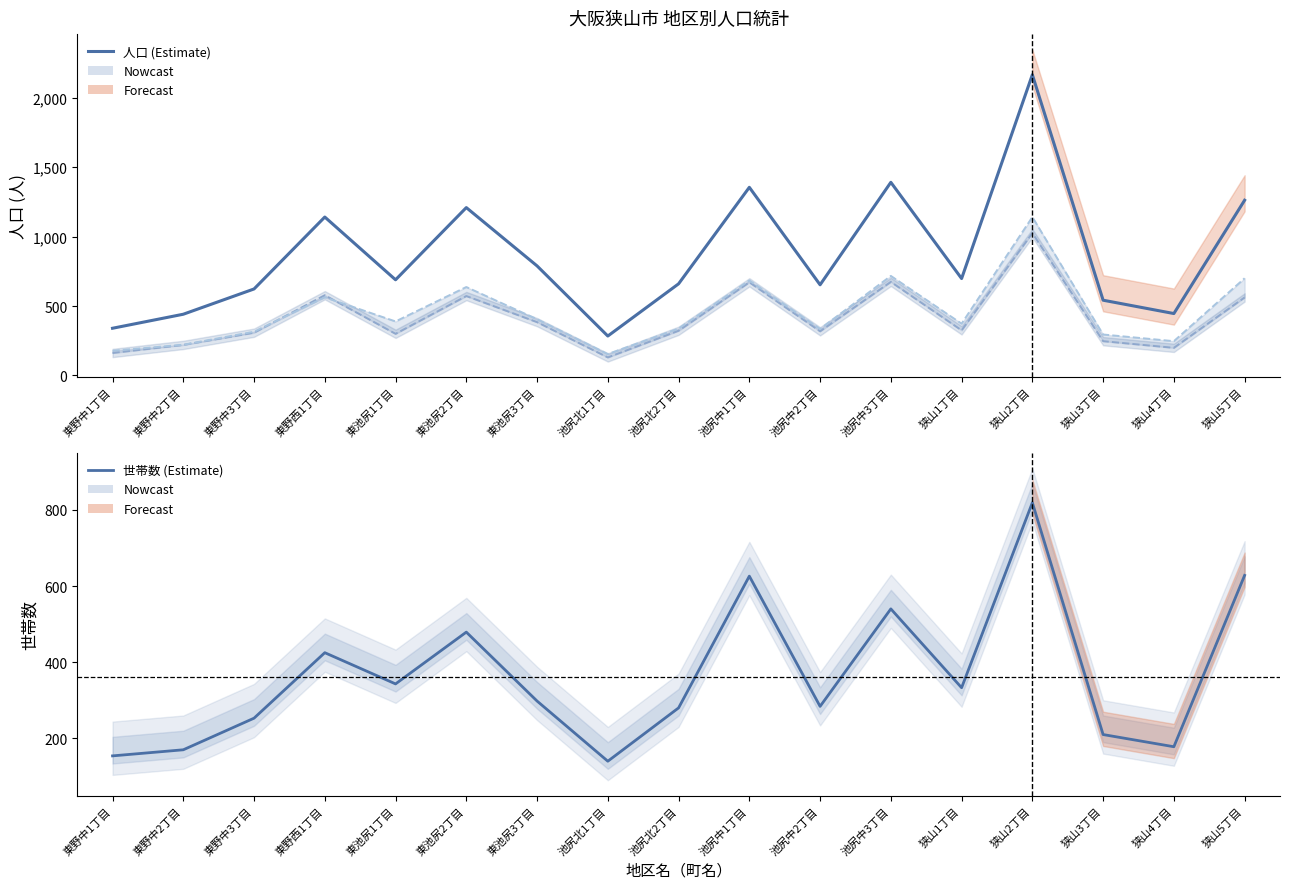

True or false: 女 (col_8) and 人口 (col_9) intersect in this chart.

False